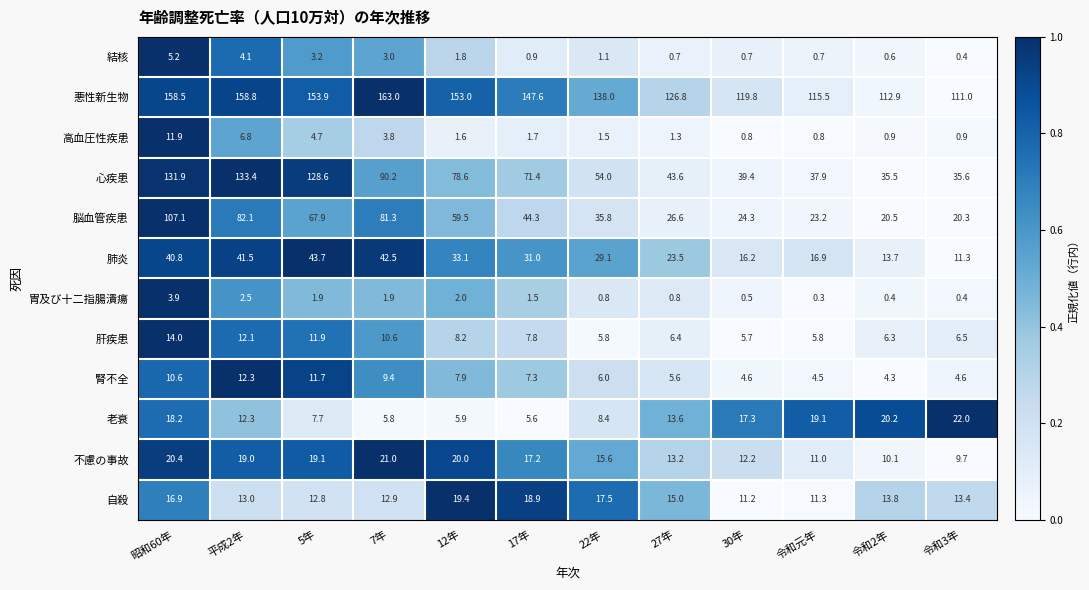

Which series has the largest range (max minus min)?

心疾患